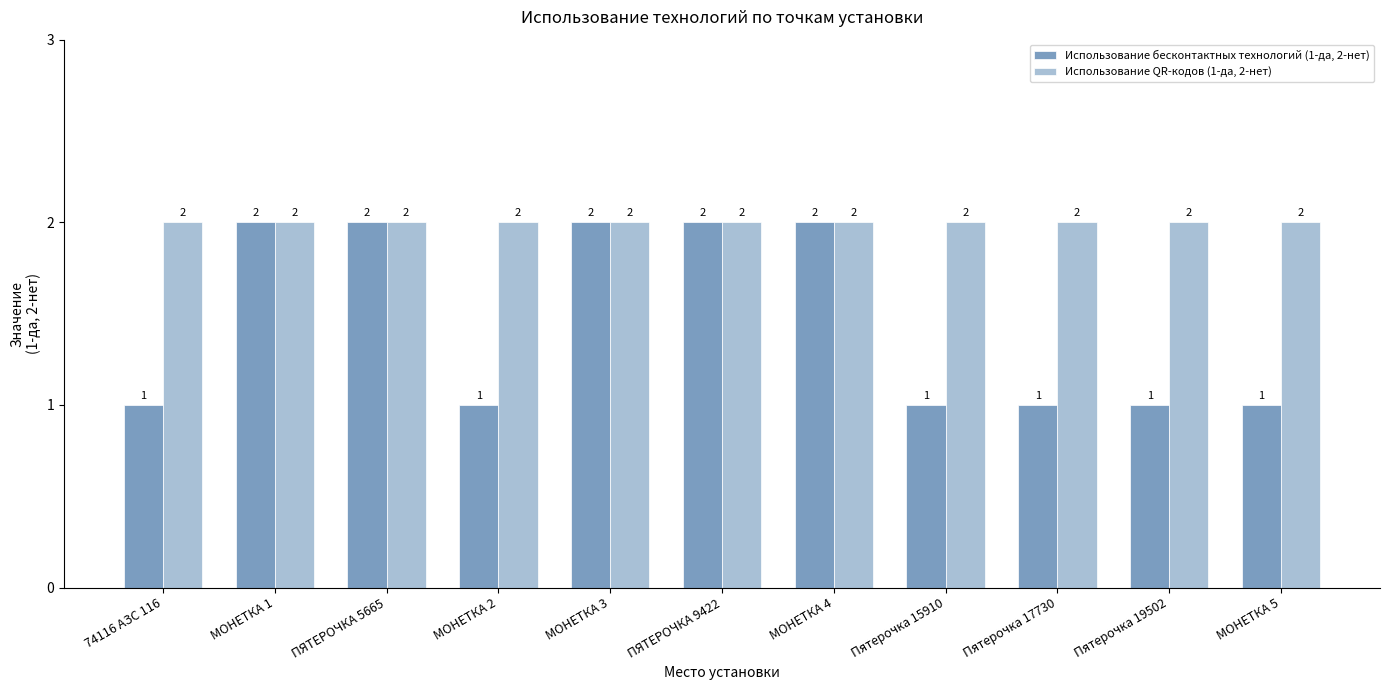

Reading left to right, list all the values displayed in this chart.

Использование бесконтактных технологий (1-да, 2-нет): 74116 АЗС 116=1	МОНЕТКА 1=2	ПЯТЕРОЧКА 5665=2	МОНЕТКА 2=1	МОНЕТКА 3=2	ПЯТЕРОЧКА 9422=2	МОНЕТКА 4=2	Пятерочка 15910=1	Пятерочка 17730=1	Пятерочка 19502=1	МОНЕТКА 5=1
Использование QR-кодов (1-да, 2-нет): 74116 АЗС 116=2	МОНЕТКА 1=2	ПЯТЕРОЧКА 5665=2	МОНЕТКА 2=2	МОНЕТКА 3=2	ПЯТЕРОЧКА 9422=2	МОНЕТКА 4=2	Пятерочка 15910=2	Пятерочка 17730=2	Пятерочка 19502=2	МОНЕТКА 5=2